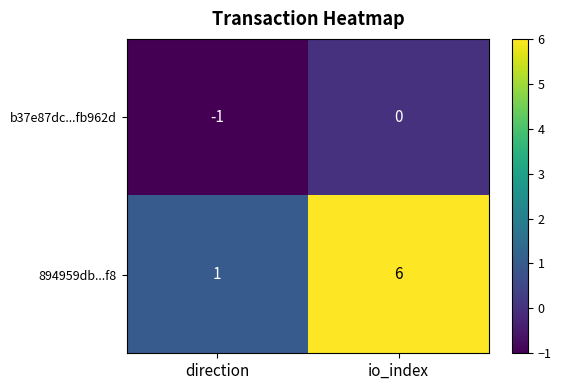

The b37e87dc...fb962d series shows -1 at direction. True or false?

True